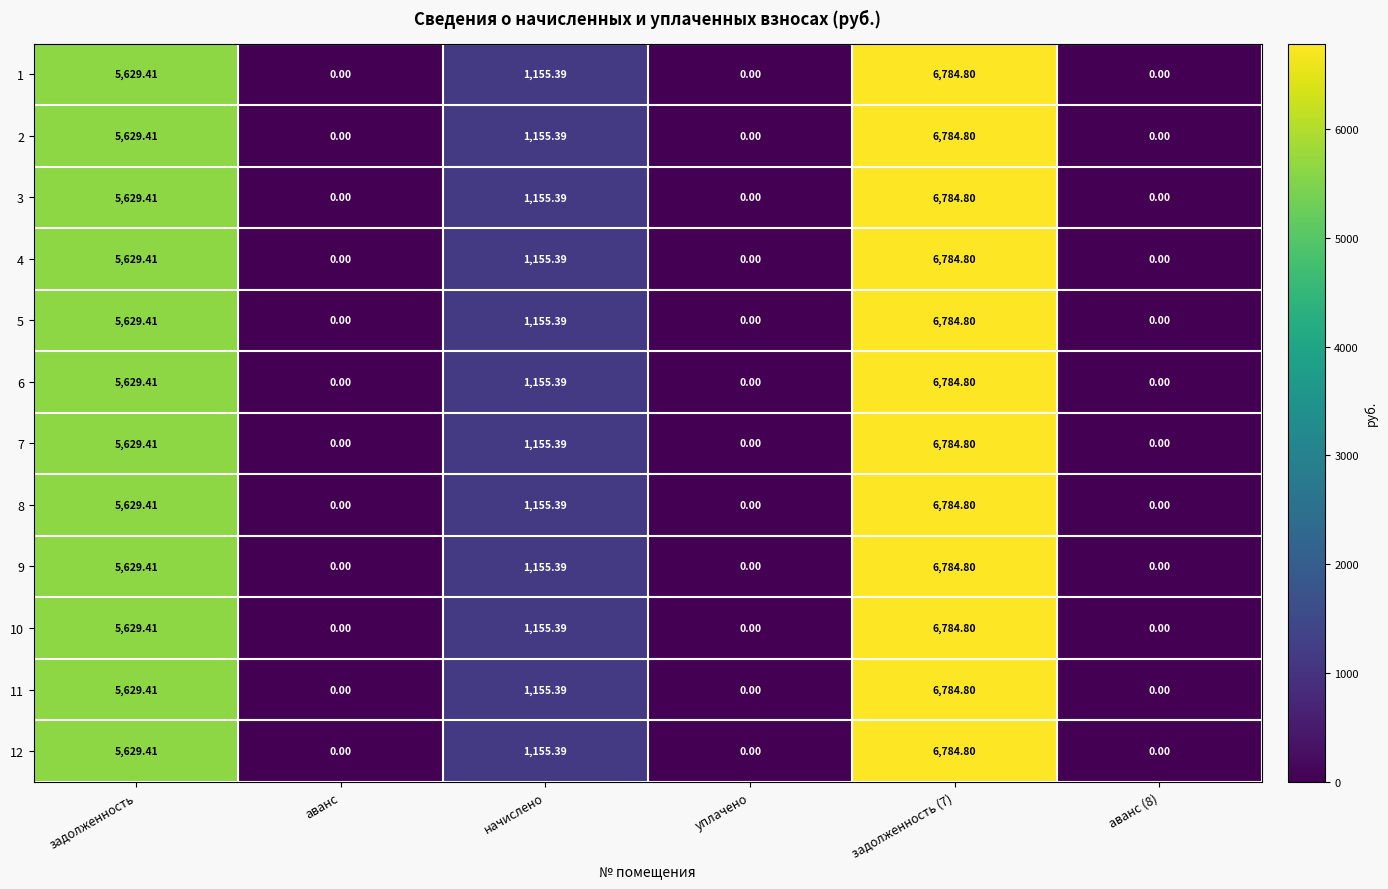

Is the value of 3 at задолженность (7) greater than the value of 4 at задолженность?

Yes